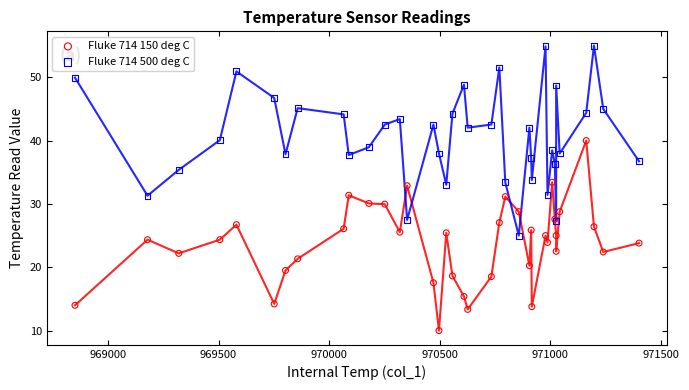

Which series contains the lowest Y value?

Fluke 714 150 deg C